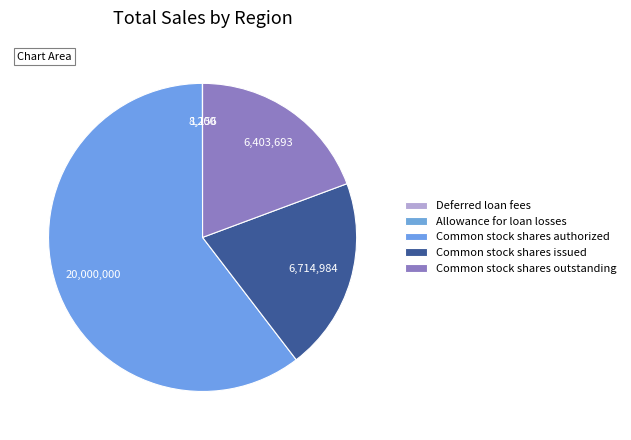

Which slice is the smallest?

Deferred loan fees